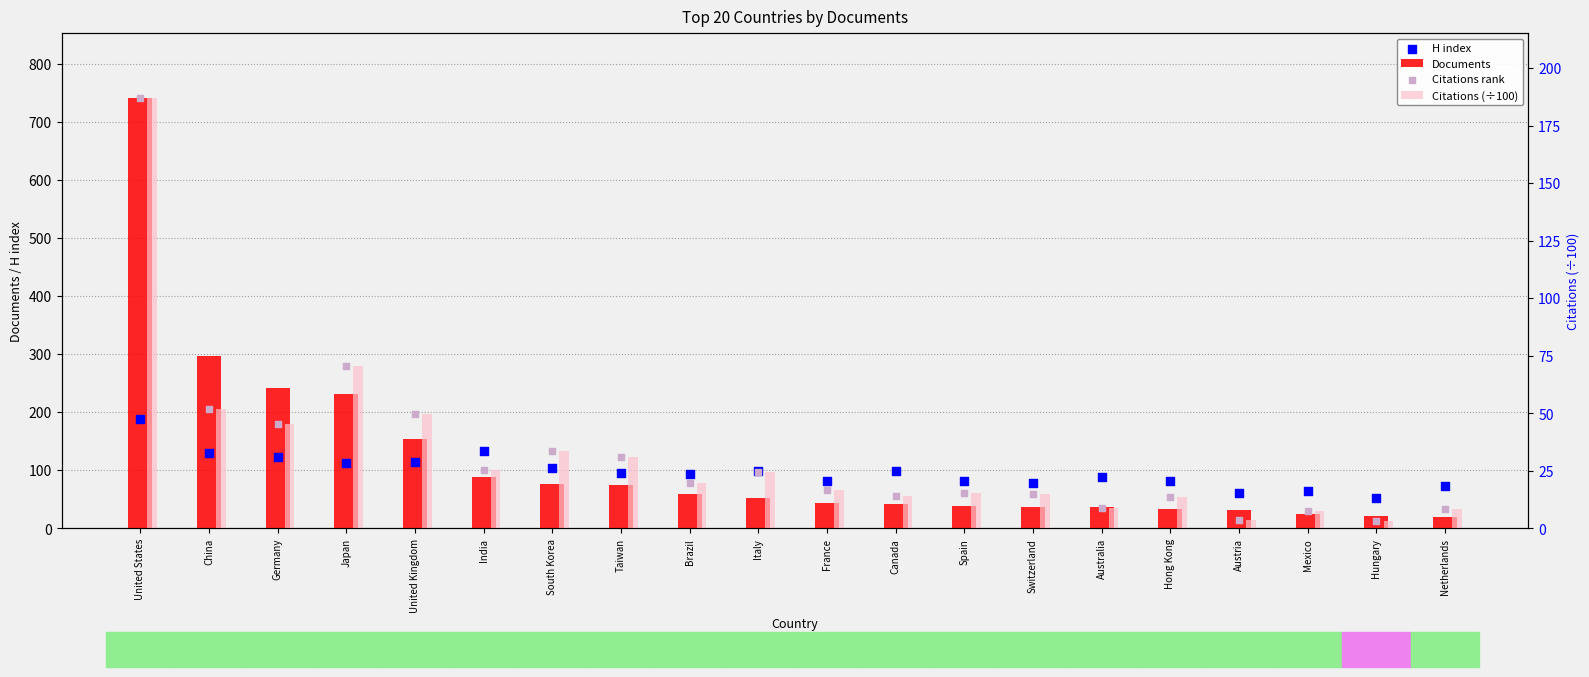

At how many categories does at least one series exceed 594?

1